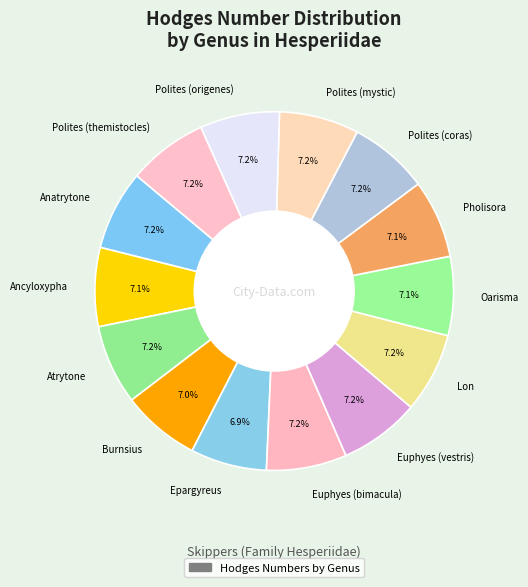

Approximately how many times larger is the value at Polites (mystic) compared to Epargyreus?

1.0